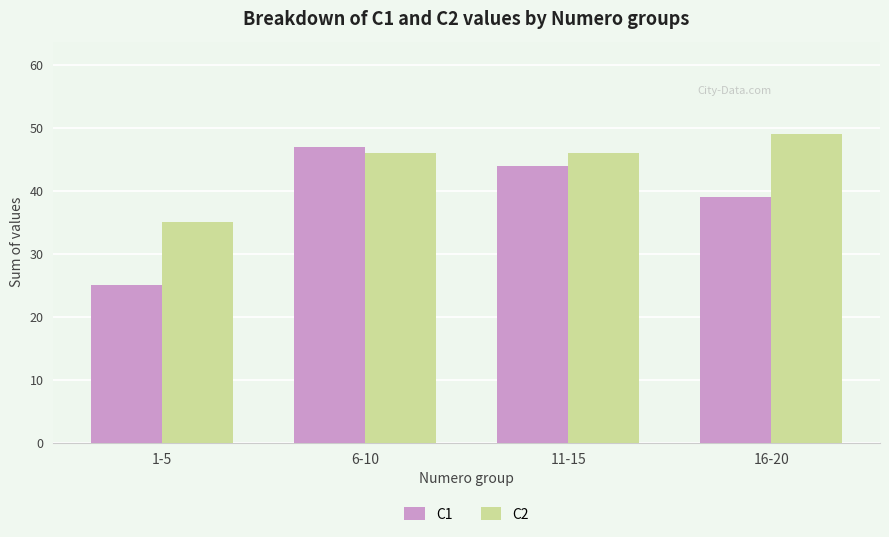

What is the value of the C1 bar at the 4th from the left?

39